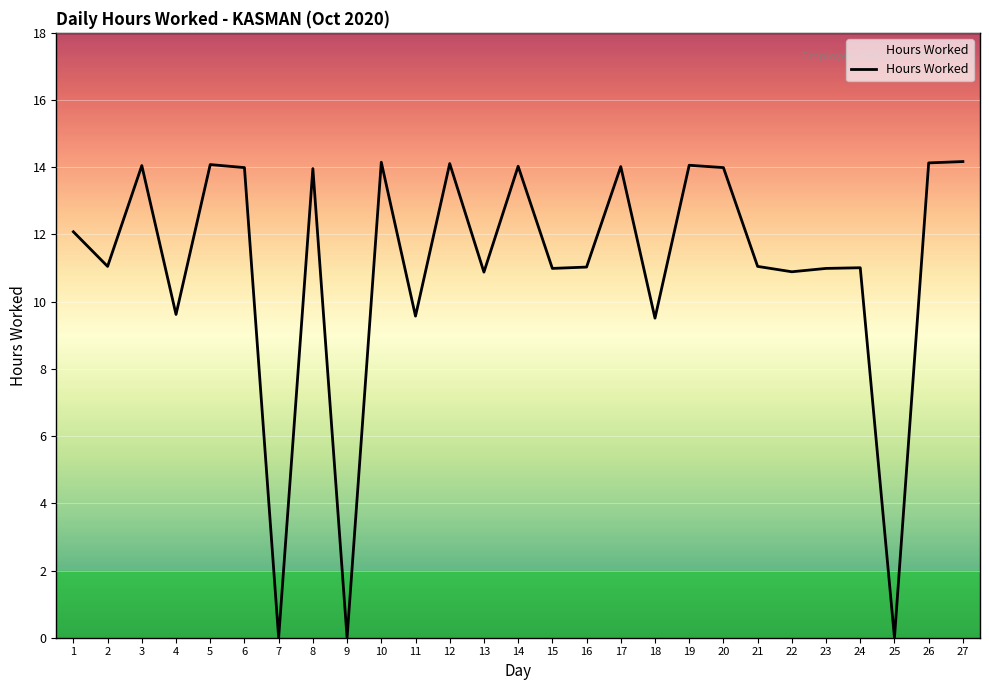

Approximately how many times larger is the value at 3 compared to 11?

1.5